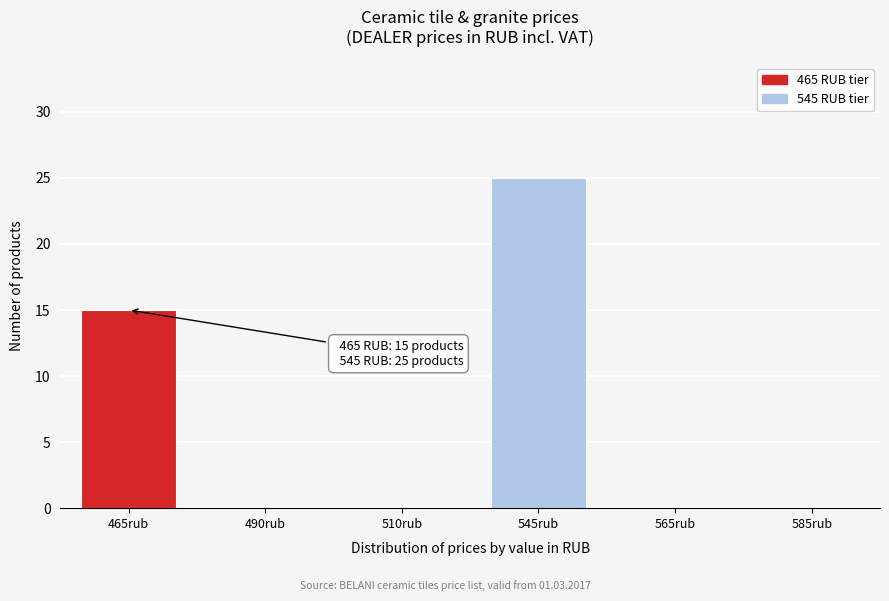

Reading left to right, extract all data points from this chart.

465rub=15	490rub=0	510rub=0	545rub=25	565rub=0	585rub=0